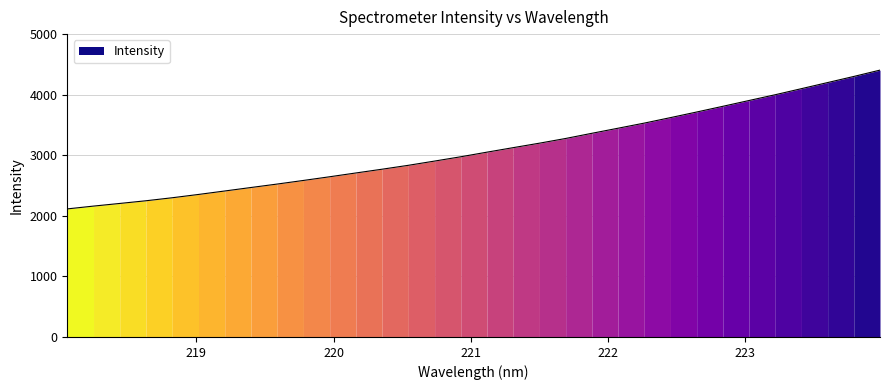

Which has a higher value, 218.442 or 222.8355?

222.8355